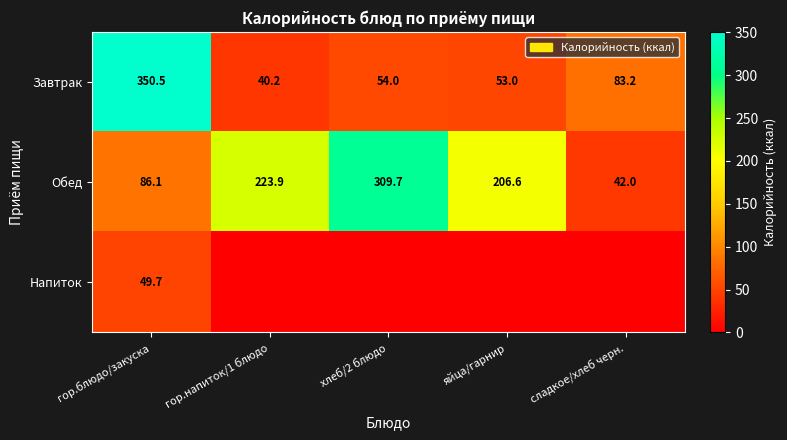

What is the maximum value for Обед?

309.7